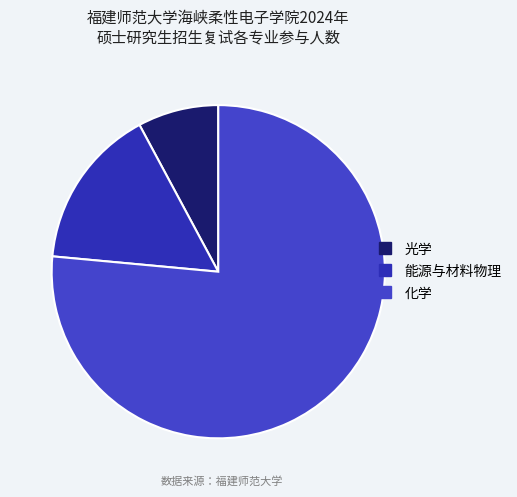

Count the number of slices in the pie.

3